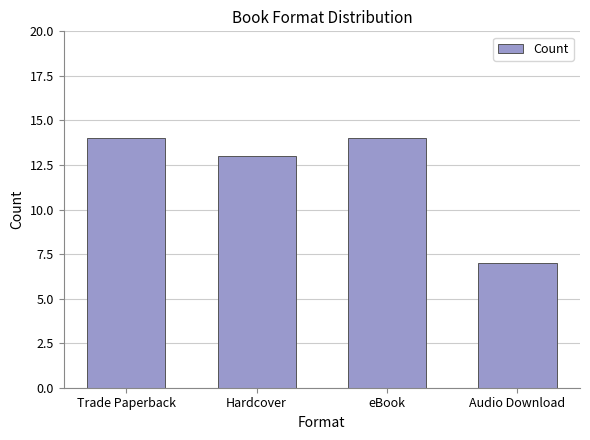

Does the chart contain stacked bars?

No